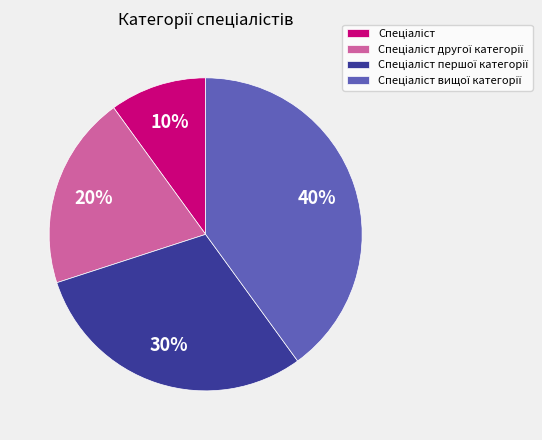

To the nearest percent, what is the average slice percentage?

25%